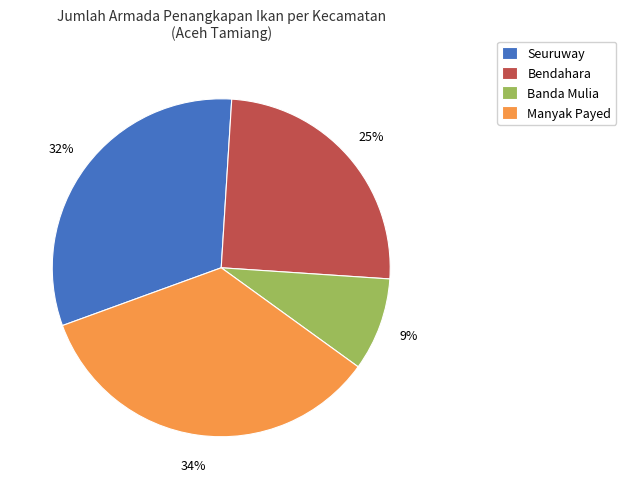

To the nearest percent, what portion does Banda Mulia represent?

9%